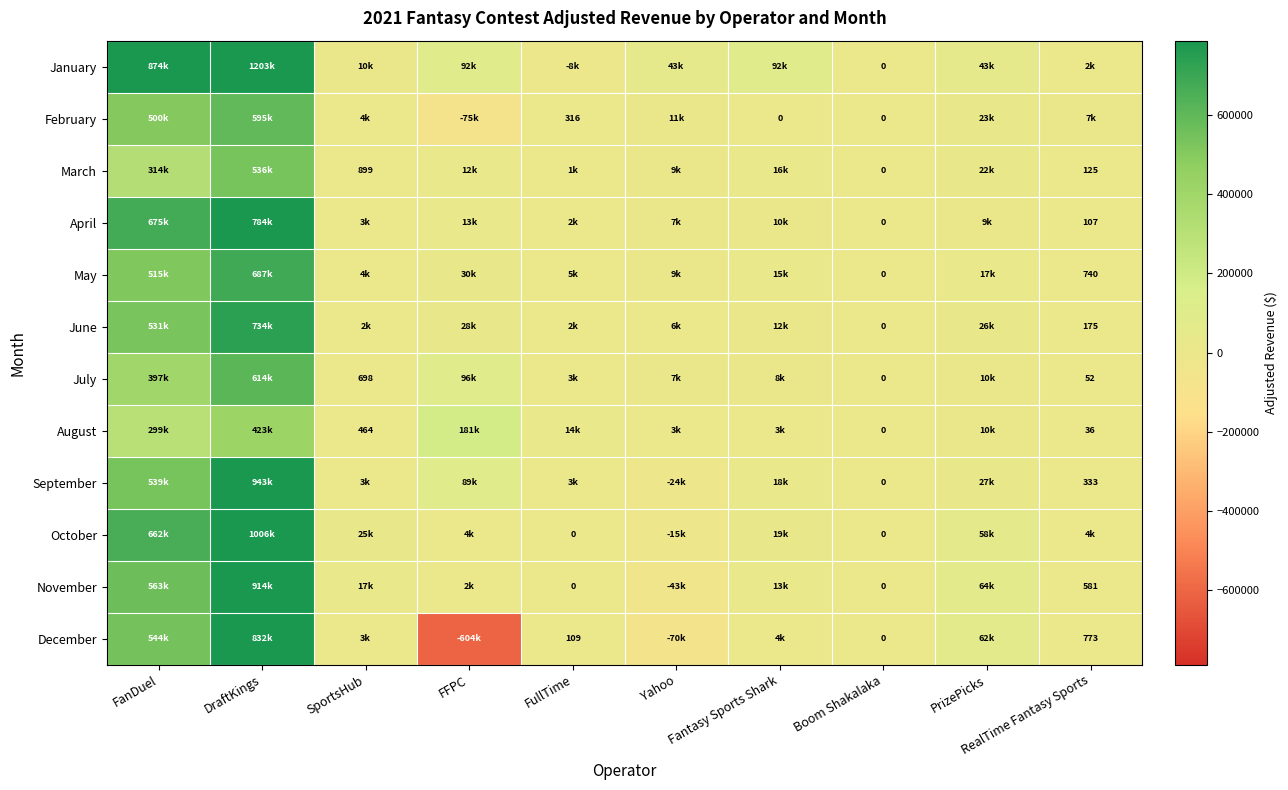

Rank the series by their maximum value, from lowest to highest.

August, March, February, July, May, June, April, December, November, September, October, January